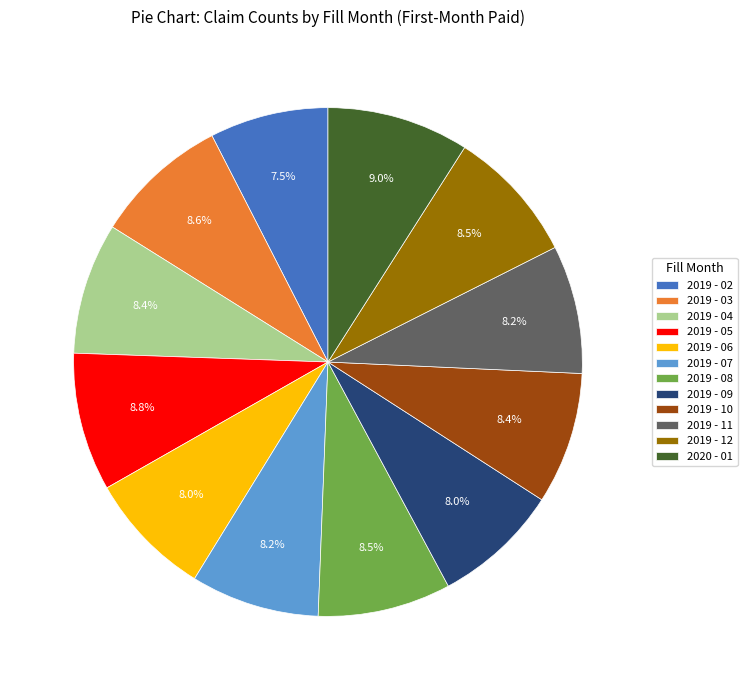

To the nearest percent, what is the combined percentage of 2019 - 02 and 2019 - 11?

16%